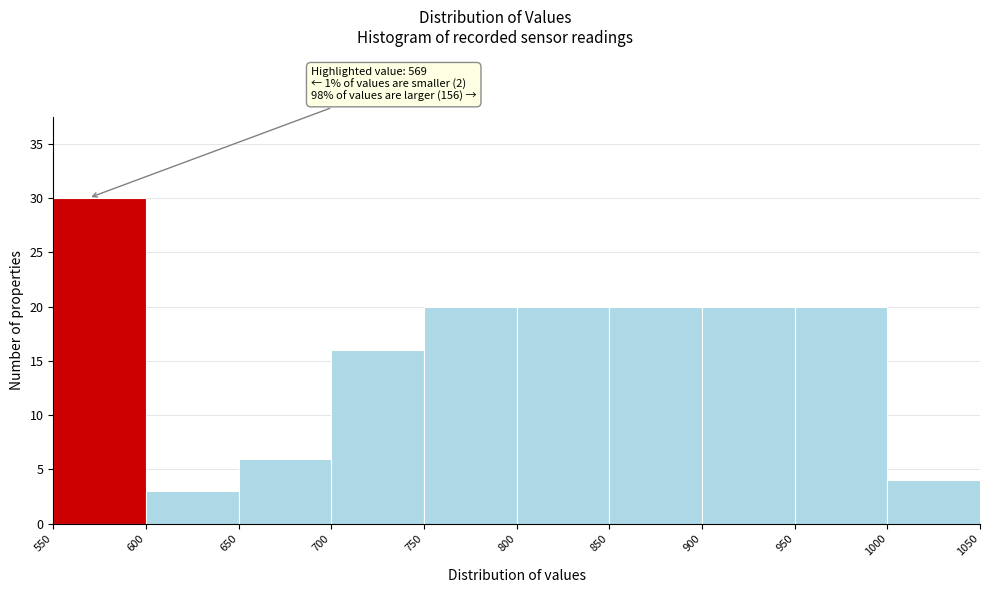

Over which range of the x-axis is the bar tallest?

550 to 600